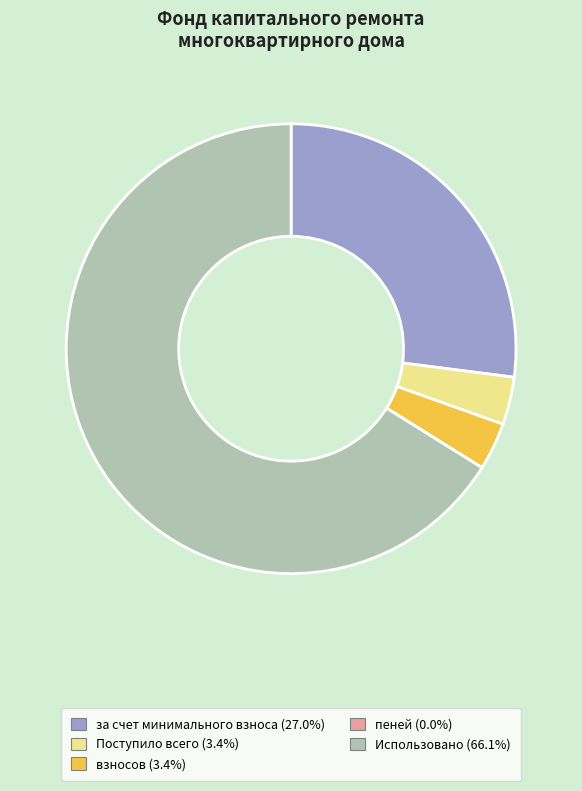

What is the ratio of the value at взносов to the value at Поступило всего?

1.0